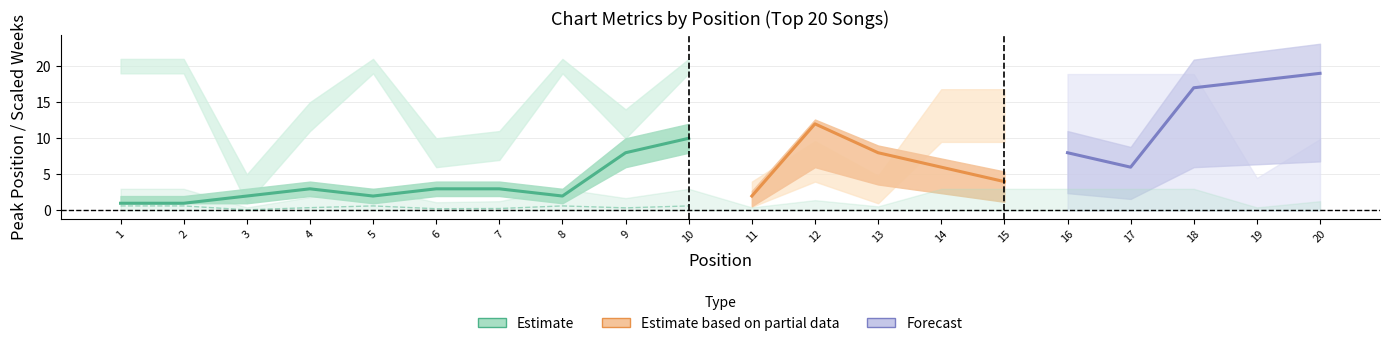

At which label is Peak Position closest to 10?

10